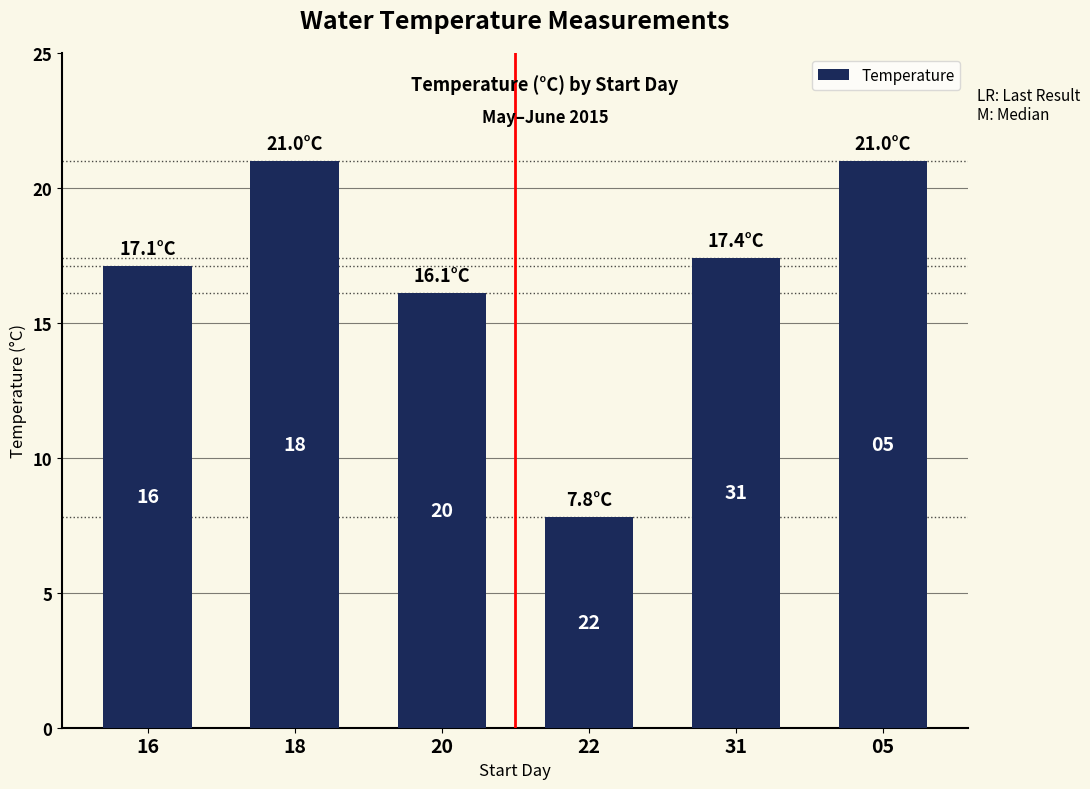

How many bars are there in total?

6